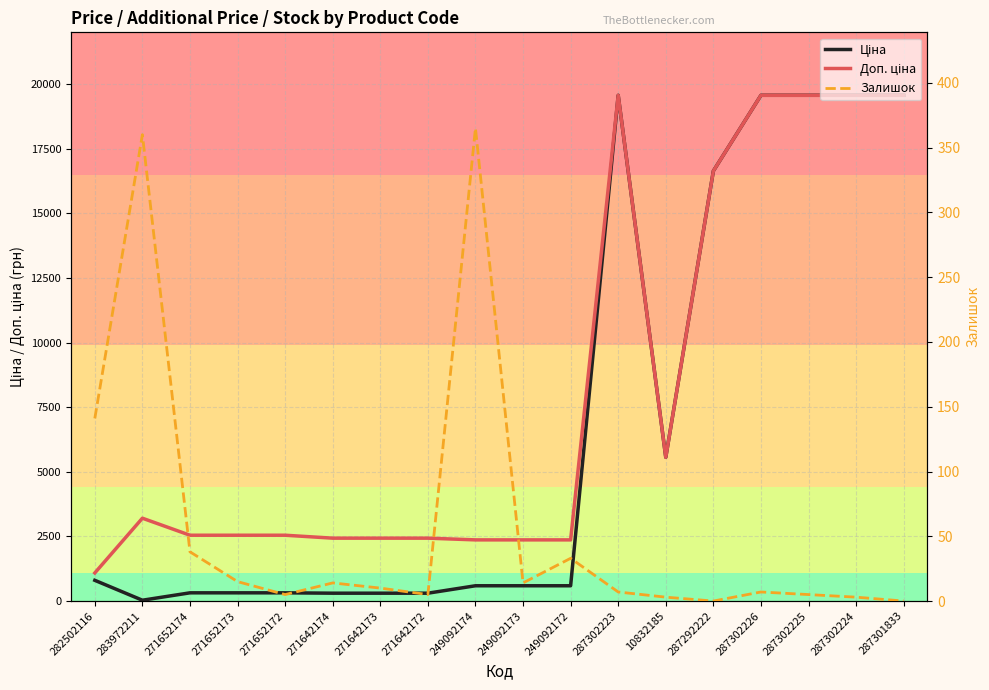

At which label does Залишок reach its minimum?

287292222